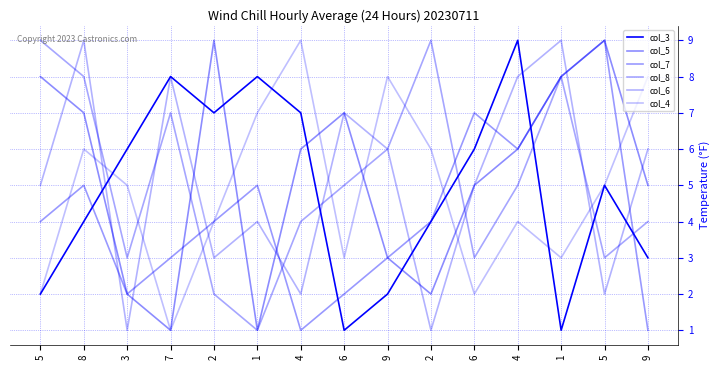

What is the total value across all series at 6?

25